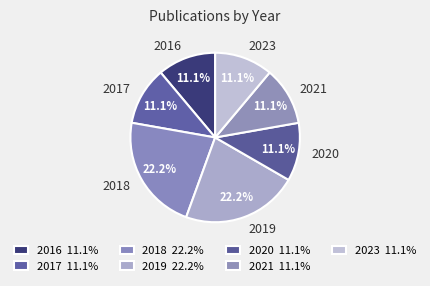

What percentage is NOT represented by 2023?

88.9%